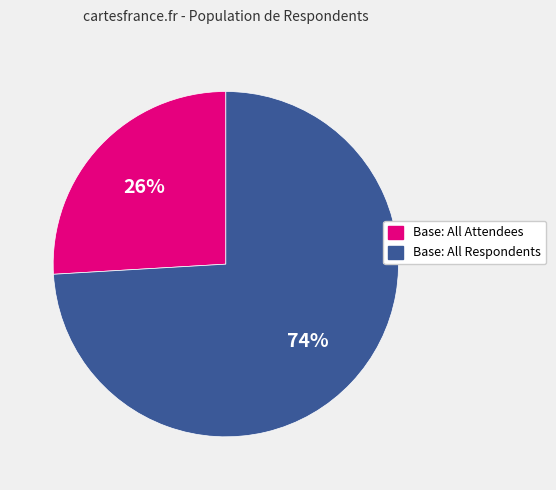

What is the smallest slice in the pie chart?

Base: All Attendees